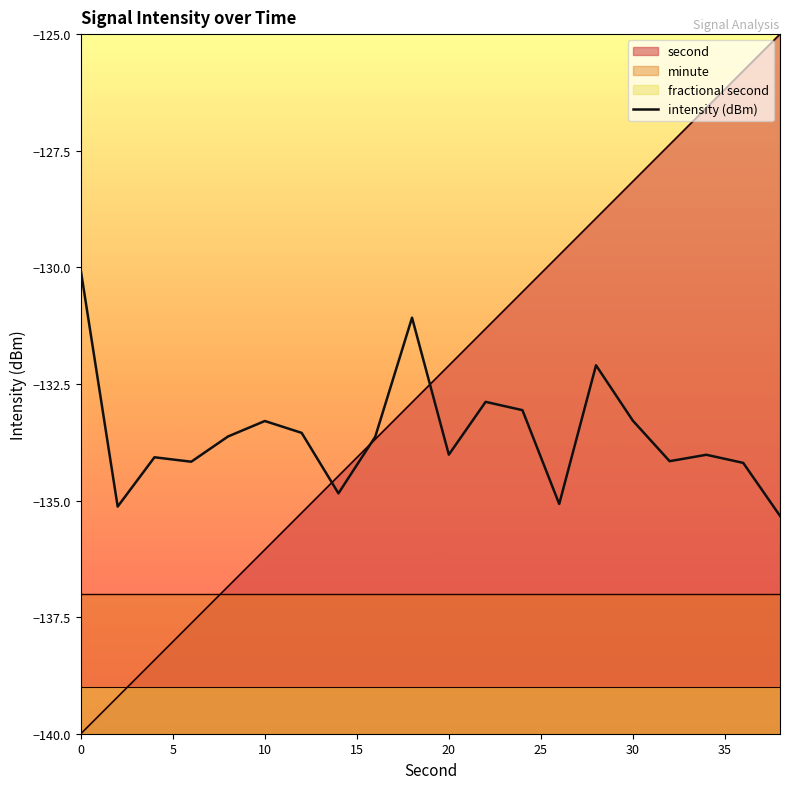

How many points are lower than both their immediate neighbors (excluding endpoints)?

6